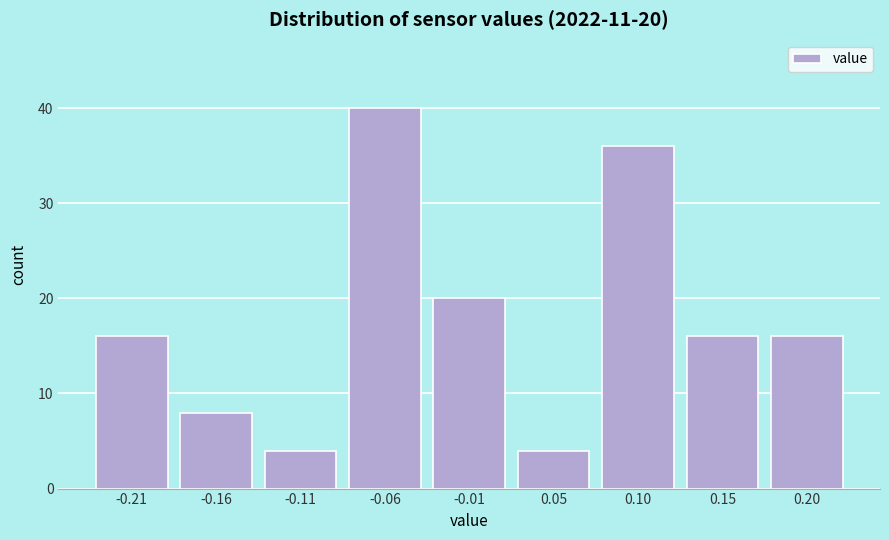

Reading left to right, what are all the values shown in this chart?

16	8	4	40	20	4	36	16	16